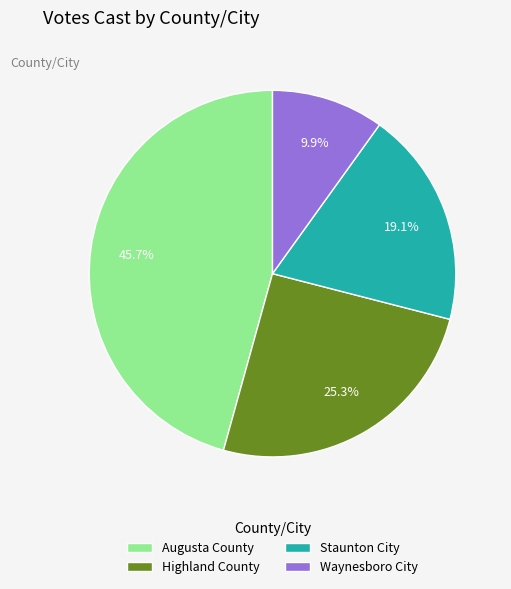

To the nearest percent, what percentage of the pie is Staunton City?

19%